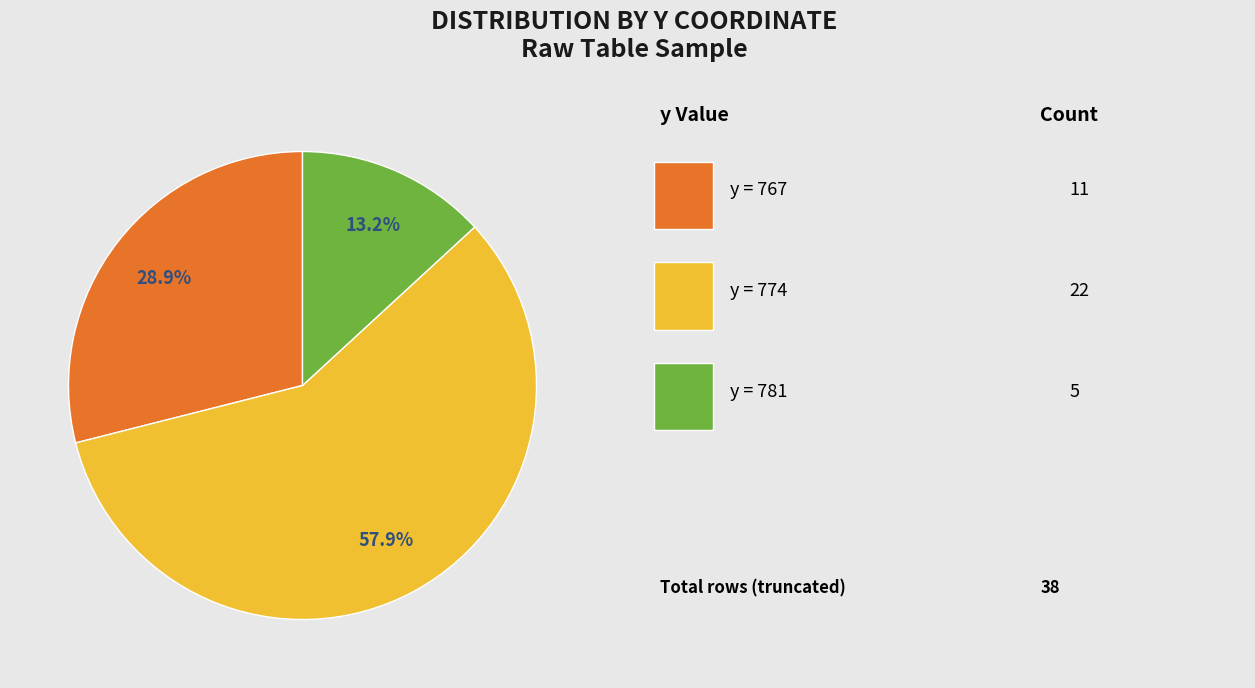

Does any single category account for the majority?

Yes